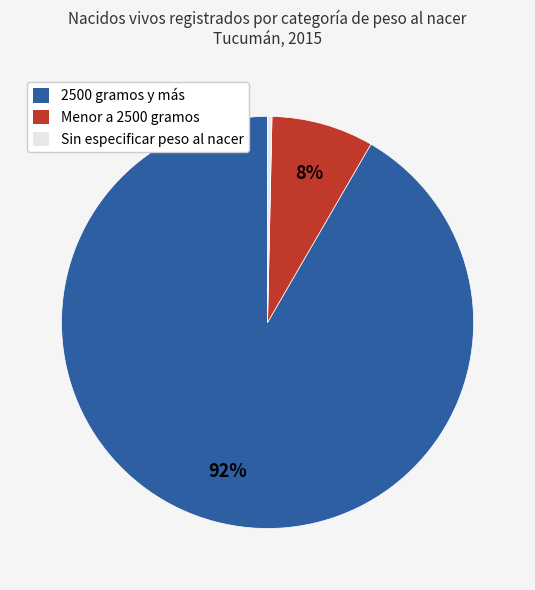

What is the largest slice in the pie chart?

2500 gramos y más